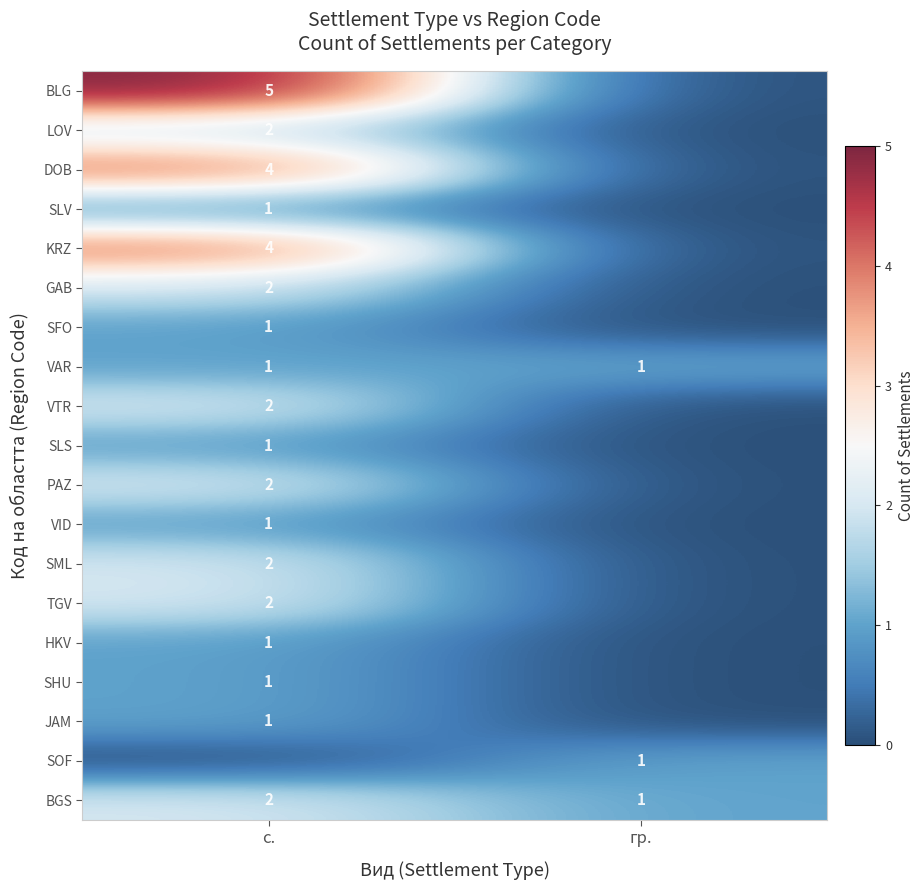

True or false: SLV has a value of 2 at с..

False